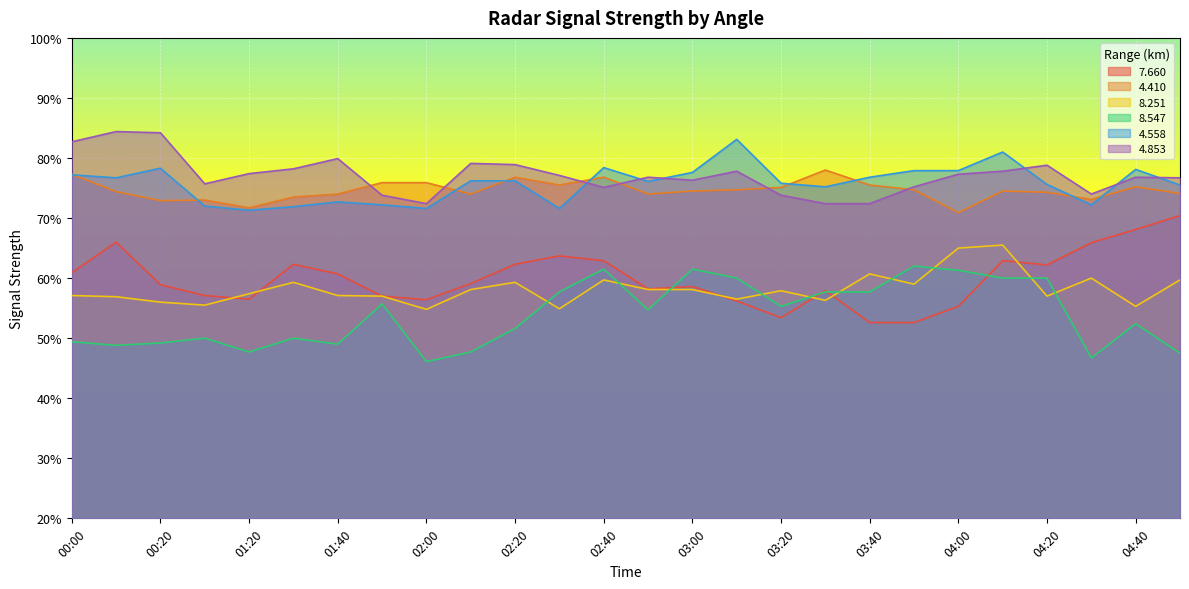

Reading right to left, transcribe all the data shown in this chart.

  7.660: 70.4	68.1	65.9	62.2	62.9	55.3	52.6	52.6	57.9	53.4	56.2	58.6	58.2	62.9	63.7	62.3	59.1	56.4	57.0	60.7	62.3	56.5	57.1	58.9	66.0	60.9
  4.410: 74.1	75.2	73.1	74.3	74.5	70.9	74.7	75.5	78.0	75.1	74.7	74.5	74.0	76.8	75.5	76.8	74.0	75.9	75.9	74.0	73.5	71.7	73.0	72.9	74.4	77.3
  8.251: 59.7	55.3	60.0	57.0	65.5	65.0	59.0	60.7	56.3	57.9	56.5	58.1	58.1	59.7	54.9	59.3	58.1	54.8	57.0	57.1	59.3	57.4	55.5	56.0	56.9	57.1
  8.547: 47.5	52.4	46.7	60.0	60.0	61.3	62.0	57.7	57.7	55.3	60.0	61.5	54.7	61.5	57.7	51.6	47.7	46.1	55.7	49.0	50.0	47.7	50.0	49.2	48.8	49.4
  4.558: 75.5	78.1	72.2	75.6	81.0	77.9	77.9	76.8	75.2	75.8	83.1	77.6	76.1	78.4	71.6	76.2	76.2	71.6	72.2	72.7	71.9	71.3	72.0	78.3	76.7	77.2
  4.853: 76.7	76.8	74.0	78.8	77.8	77.3	75.2	72.4	72.4	73.8	77.8	76.3	76.8	75.1	77.1	78.9	79.1	72.4	73.8	79.9	78.2	77.4	75.7	84.2	84.4	82.7